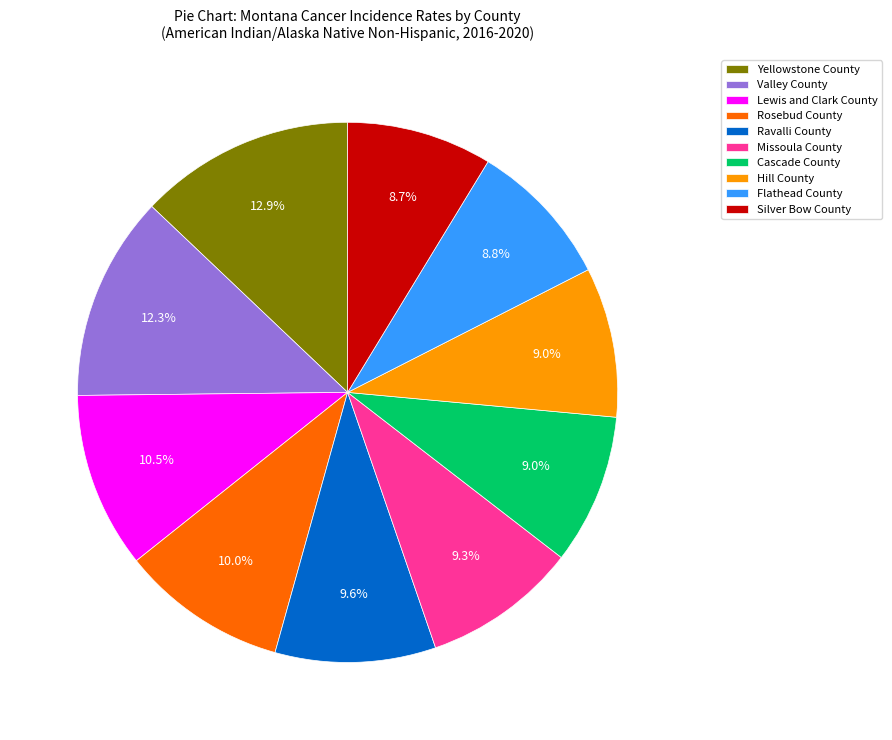

How many segments does this pie chart have?

10